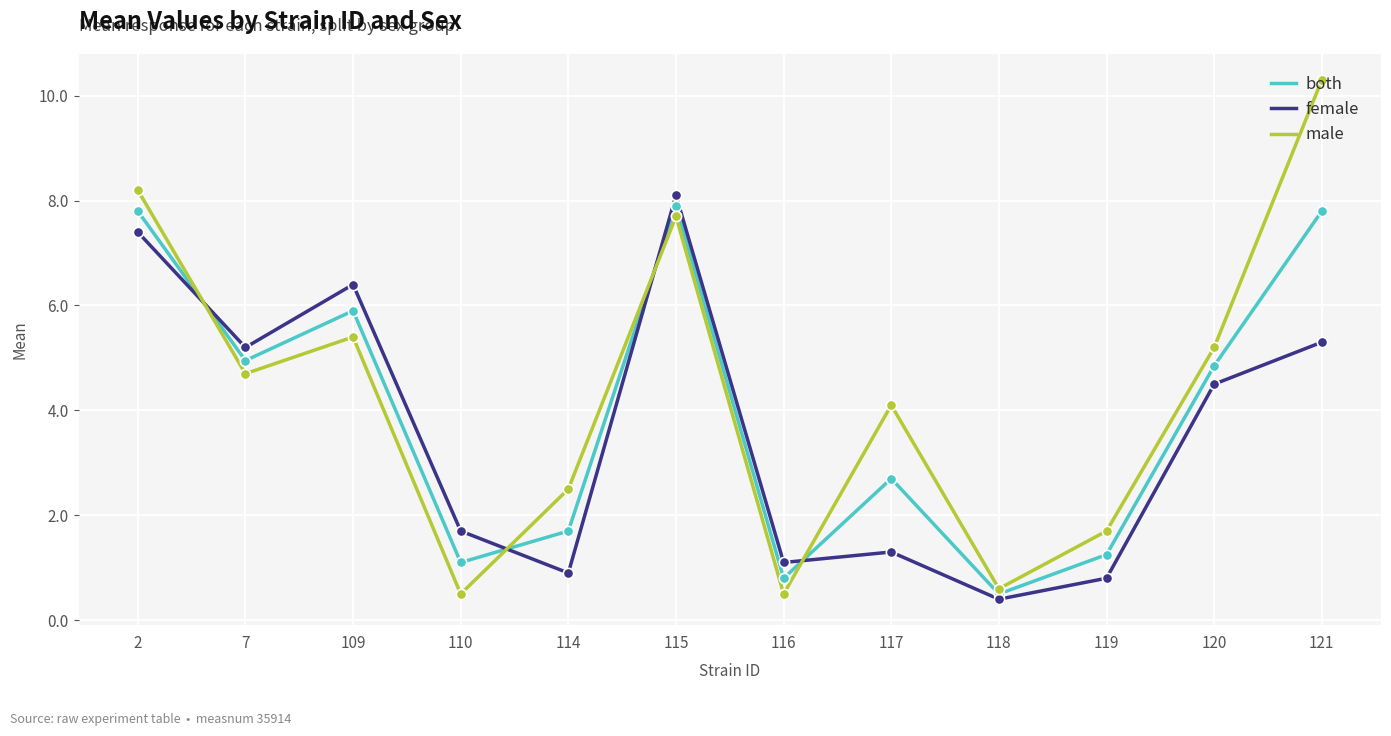

What is the total value across all series at 109?

17.7